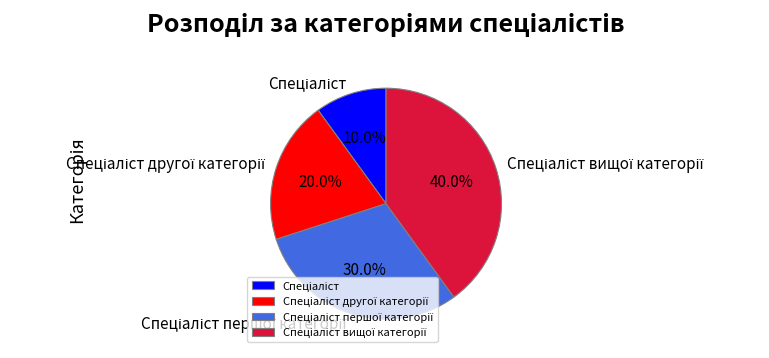

Is there a majority slice in this chart?

No